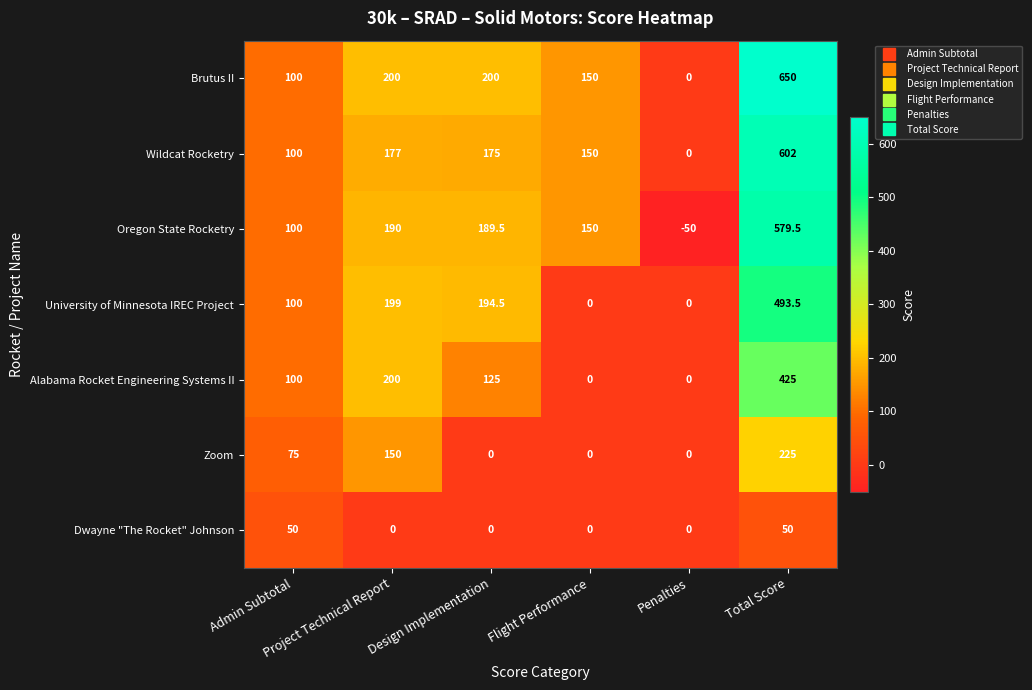

What is the difference between the second highest and minimum values in the Oregon State Rocketry series?

240.0